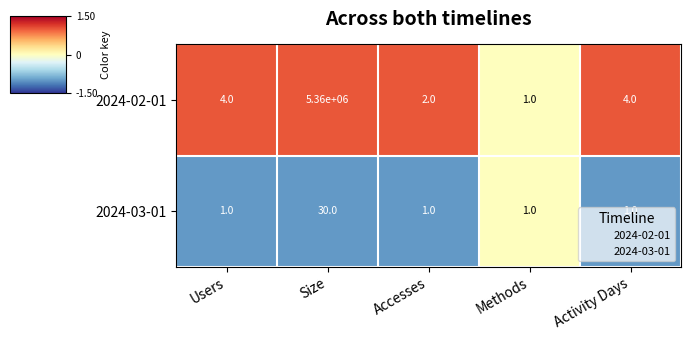

True or false: 2024-02-01 has a value of 1089992 at Size.

False